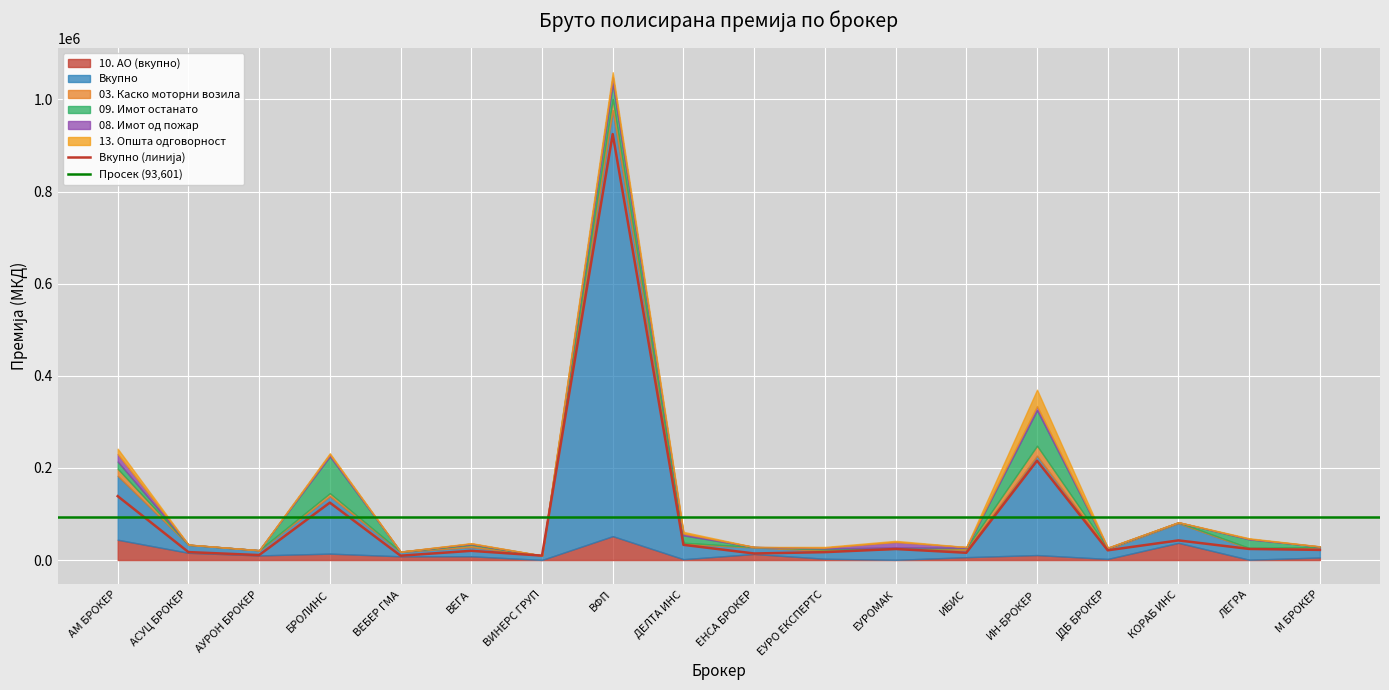

At which label does Вкупно reach its minimum?

ВЕБЕР ГМА